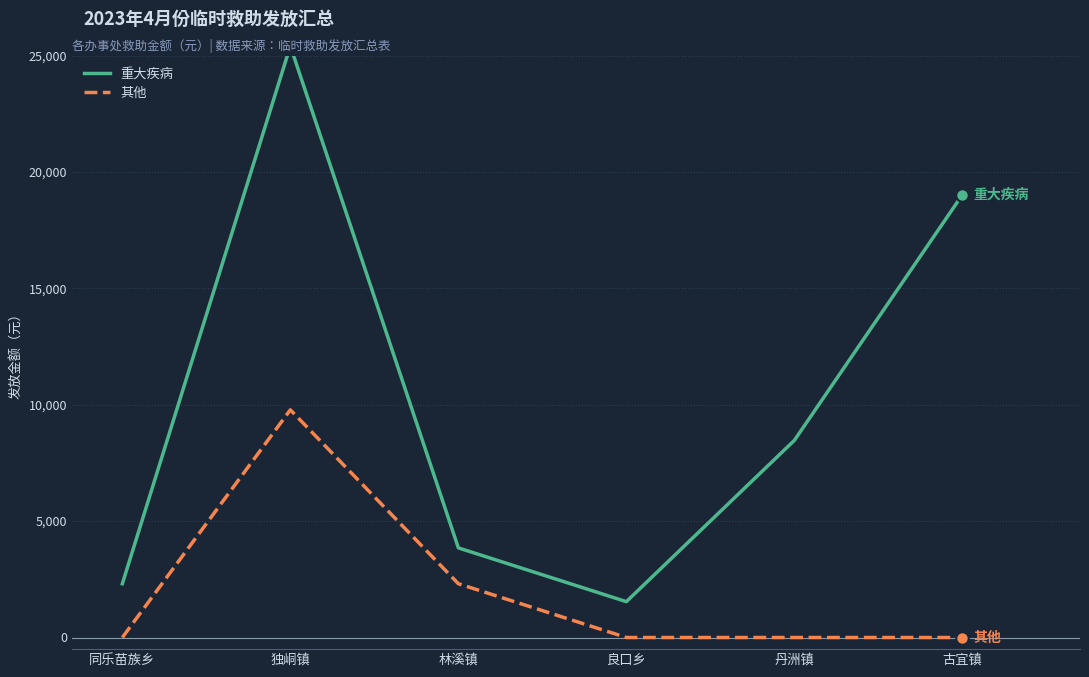

Reading right to left, transcribe all the data shown in this chart.

重大疾病: 19020	8470	1540	3850	25410	2310
其他: 0	0	0	2310	9780	0